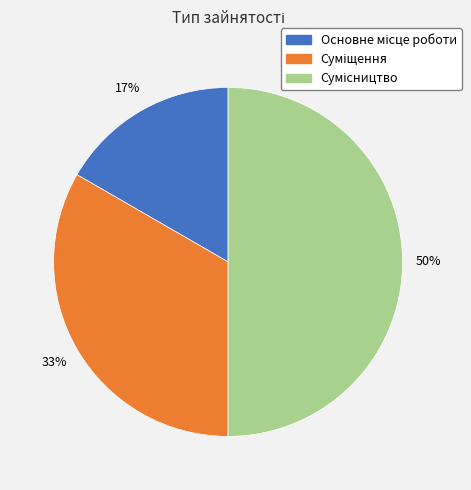

To the nearest percent, what is the average slice percentage?

33%